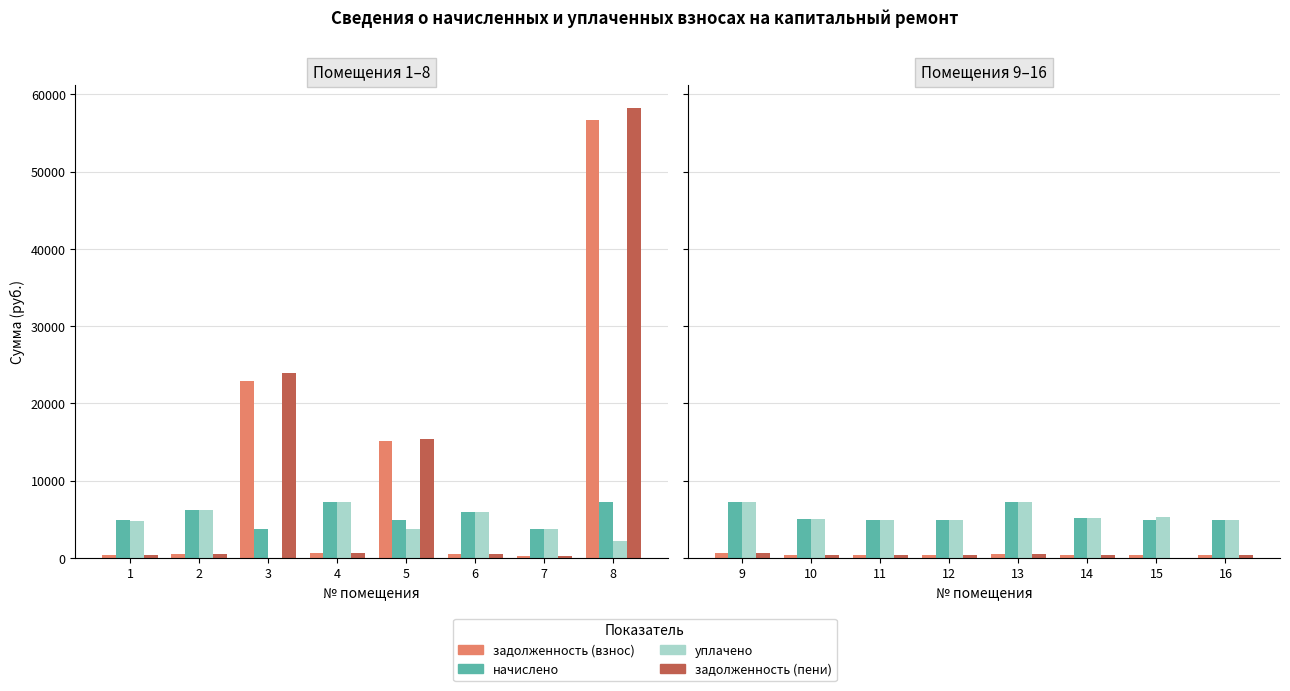

Does the chart contain stacked bars?

No